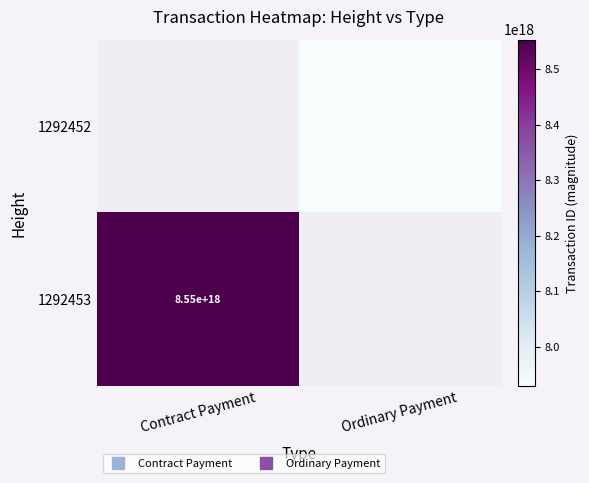

At Ordinary Payment, list the series in order from smallest to largest.

1292453, 1292452